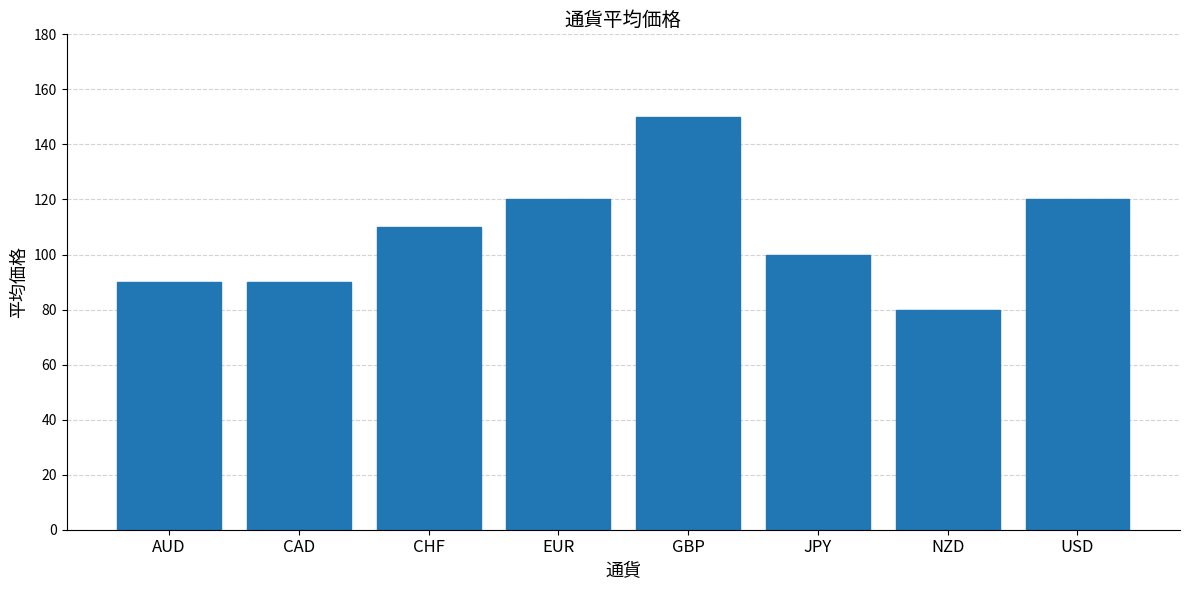

True or false: the data shows 110 at CHF.

True